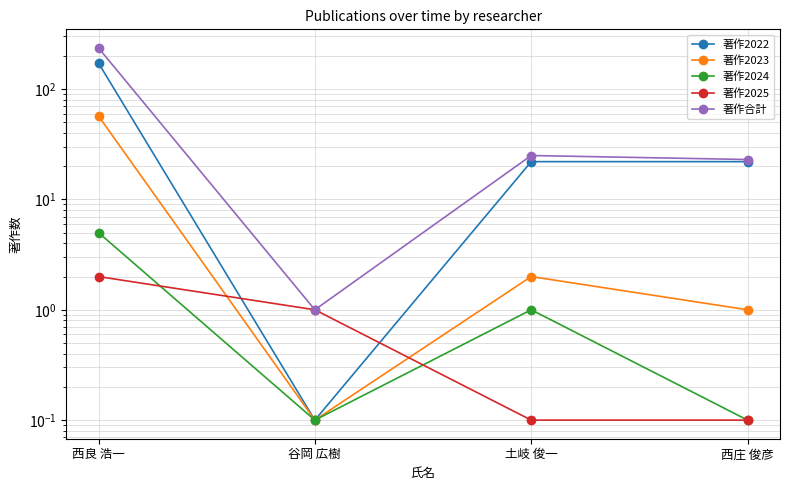

The value of 著作合計 at 谷岡 広樹 is 1.8. True or false?

False